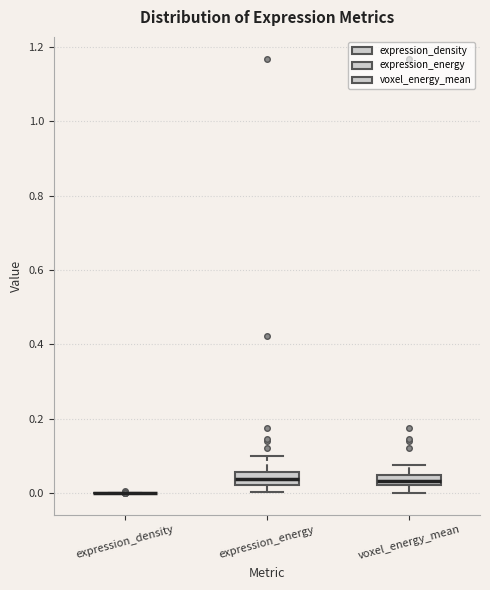

Where does the upper whisker of the box for voxel_energy_mean end on the y-axis? The values are not printed on the chart, so give them approximately, as read against the axis.

0.08